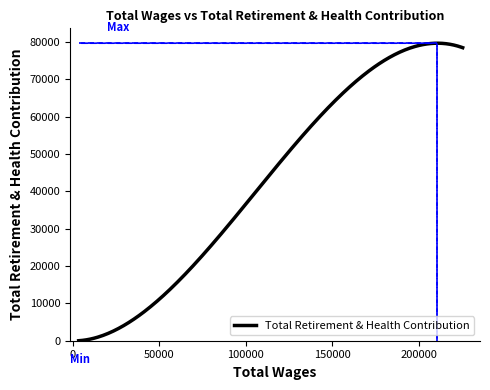

What is the difference between the maximum and minimum values?

79653.3